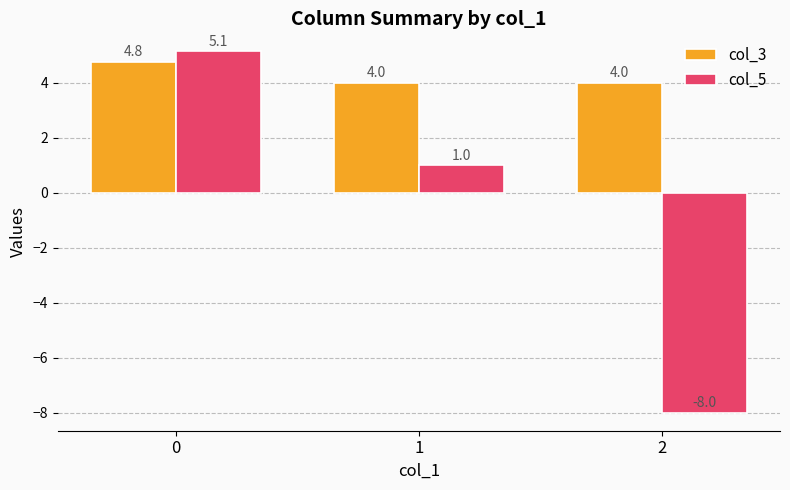

List the series in order of their overall mean, highest first.

col_3, col_5